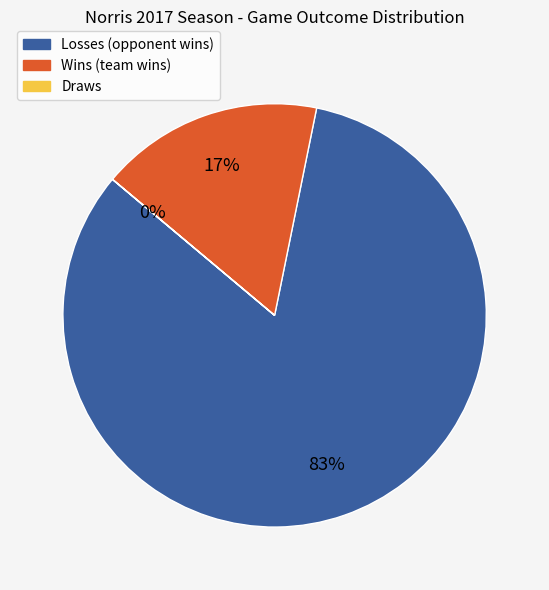

To the nearest percent, what is the difference between the largest and smallest slice percentages?

83%